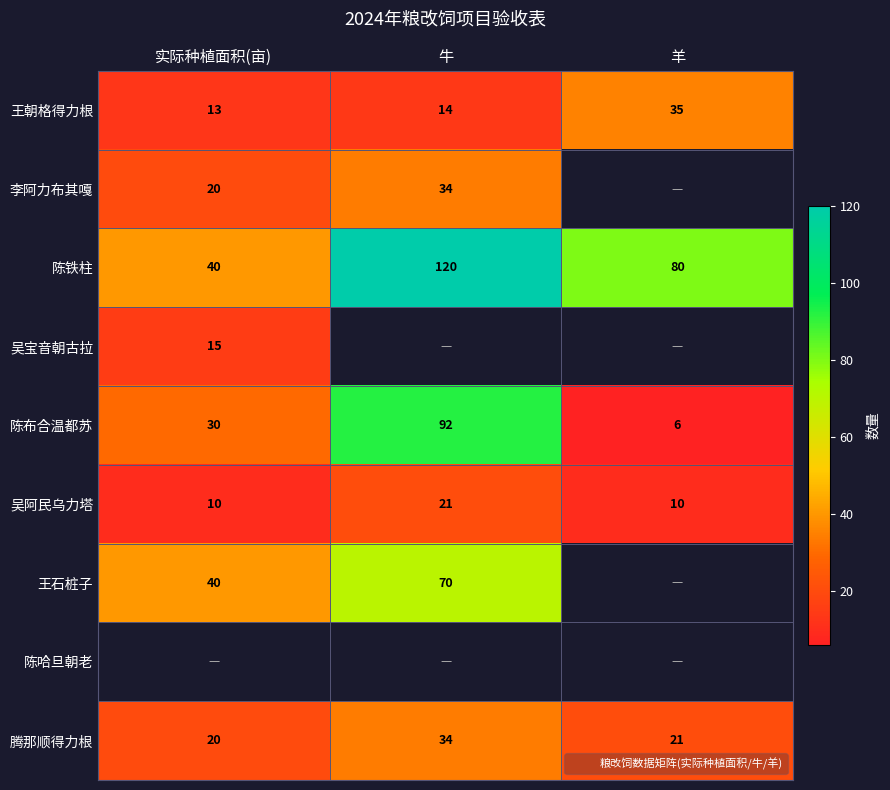

List the labels in order of 陈哈旦朝老 value, largest first.

实际种植面积(亩), 牛, 羊